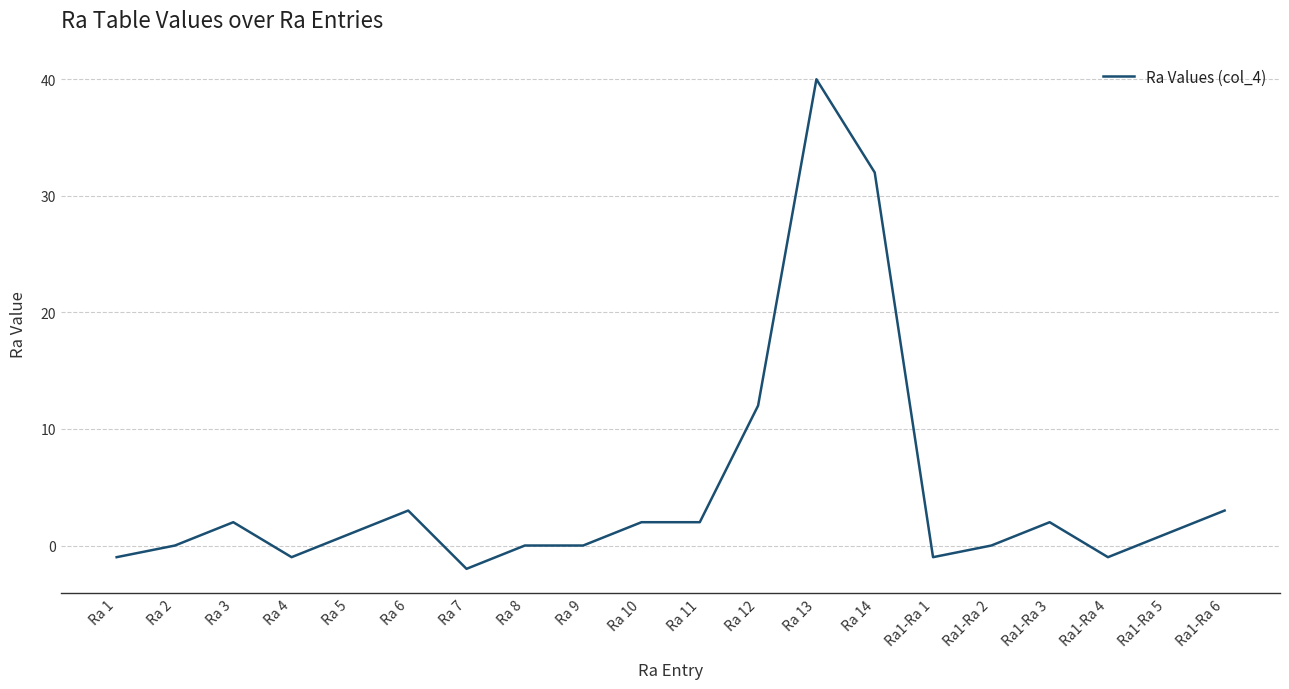

Which label corresponds to the largest value in the chart?

Ra 13